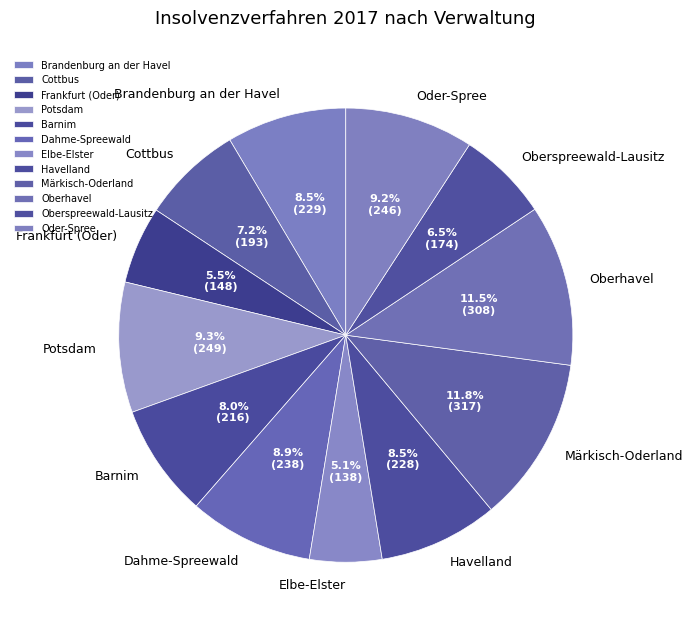

Between Potsdam and Märkisch-Oderland, which is larger?

Märkisch-Oderland